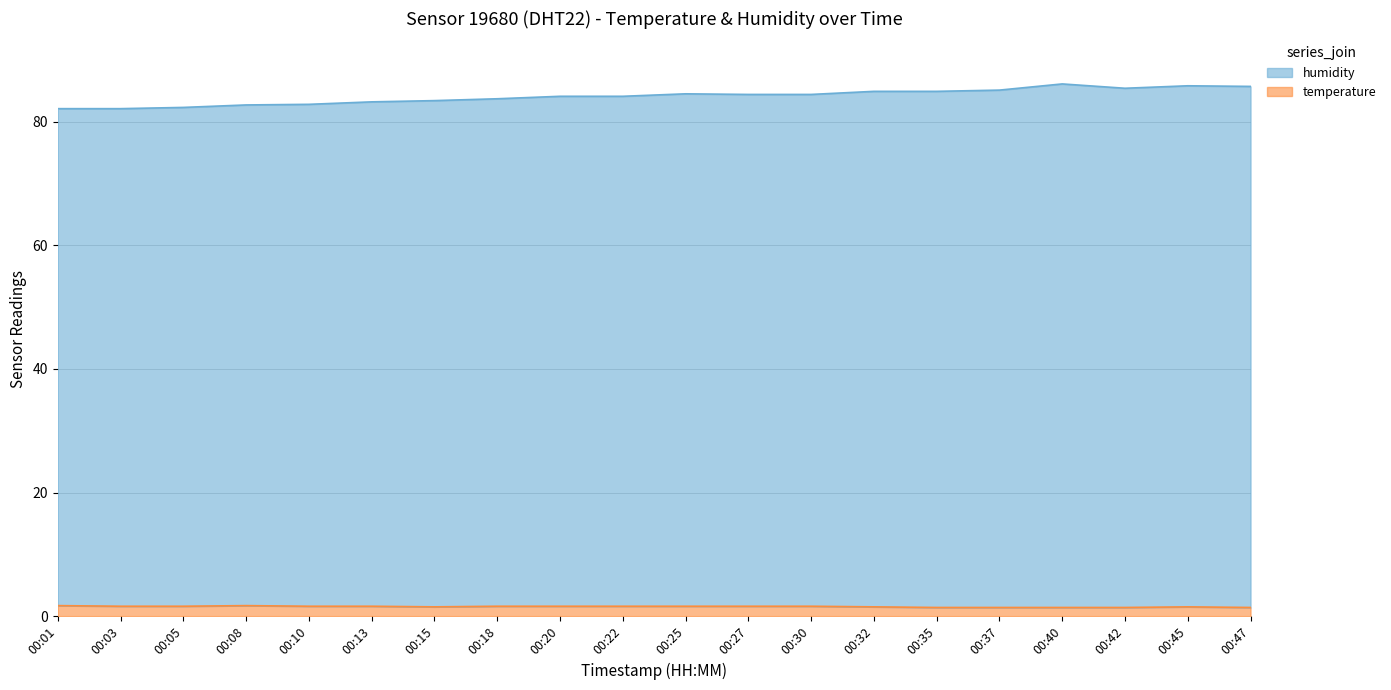

What is the approximate value of humidity at 00:30?

84.4